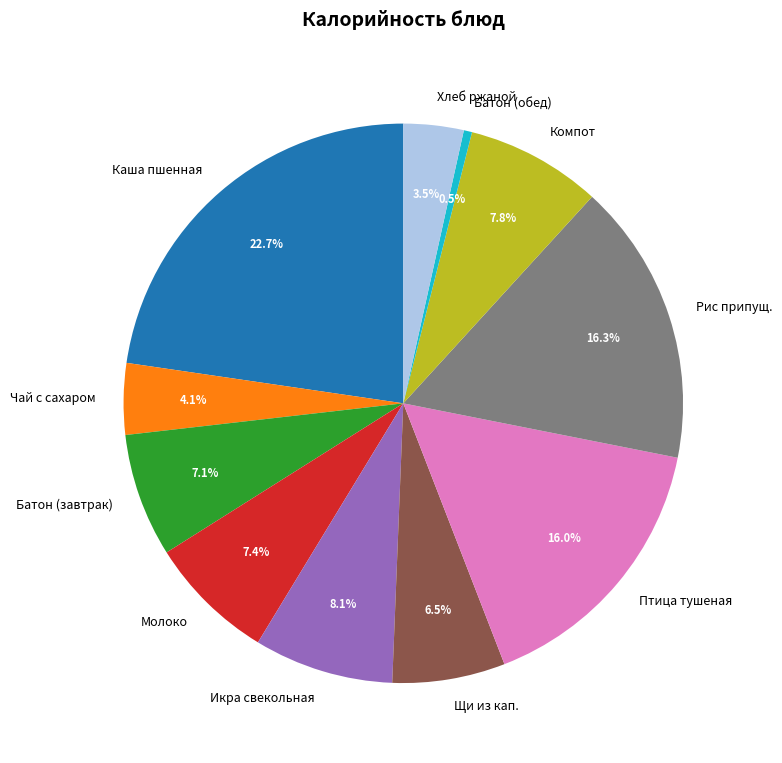

Approximately how many times larger is the value at Каша пшенная compared to Чай с сахаром?

5.5